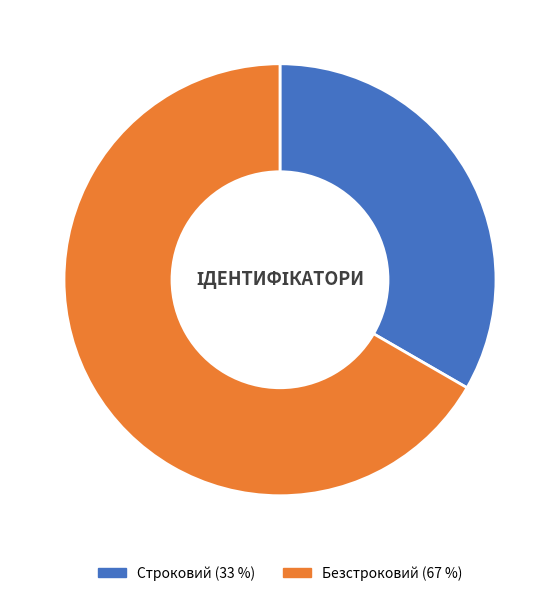

Is the sum of Строковий and Безстроковий greater than half?

Yes